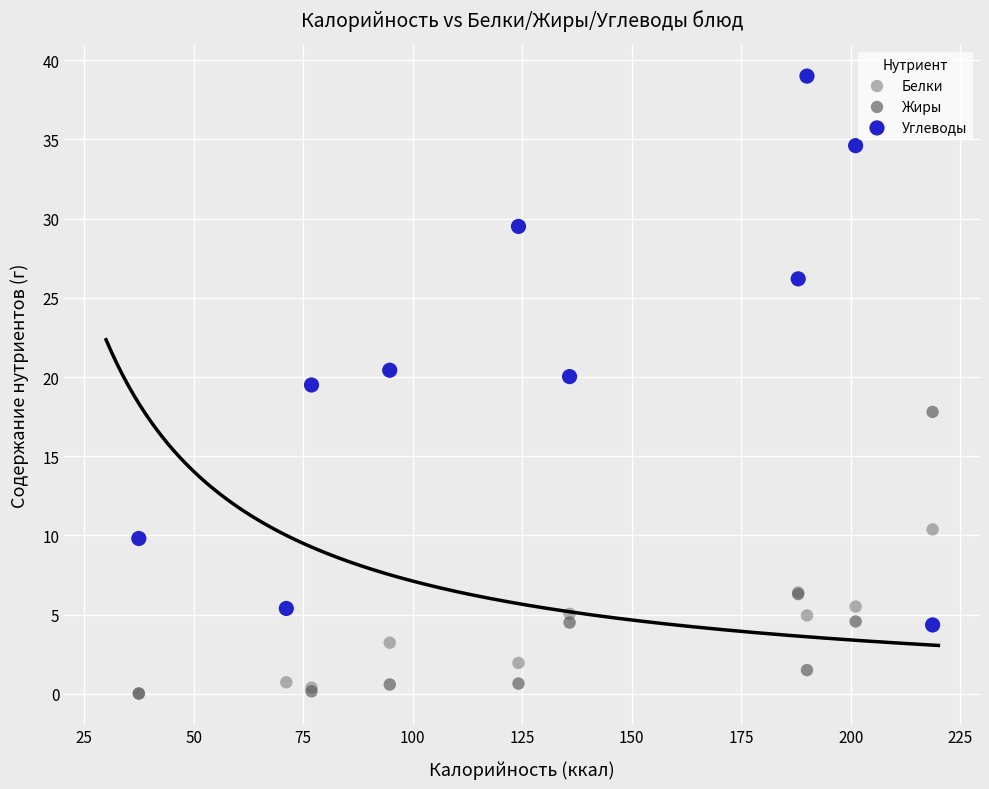

Across all series, what Y value is closest to 19?

19.5